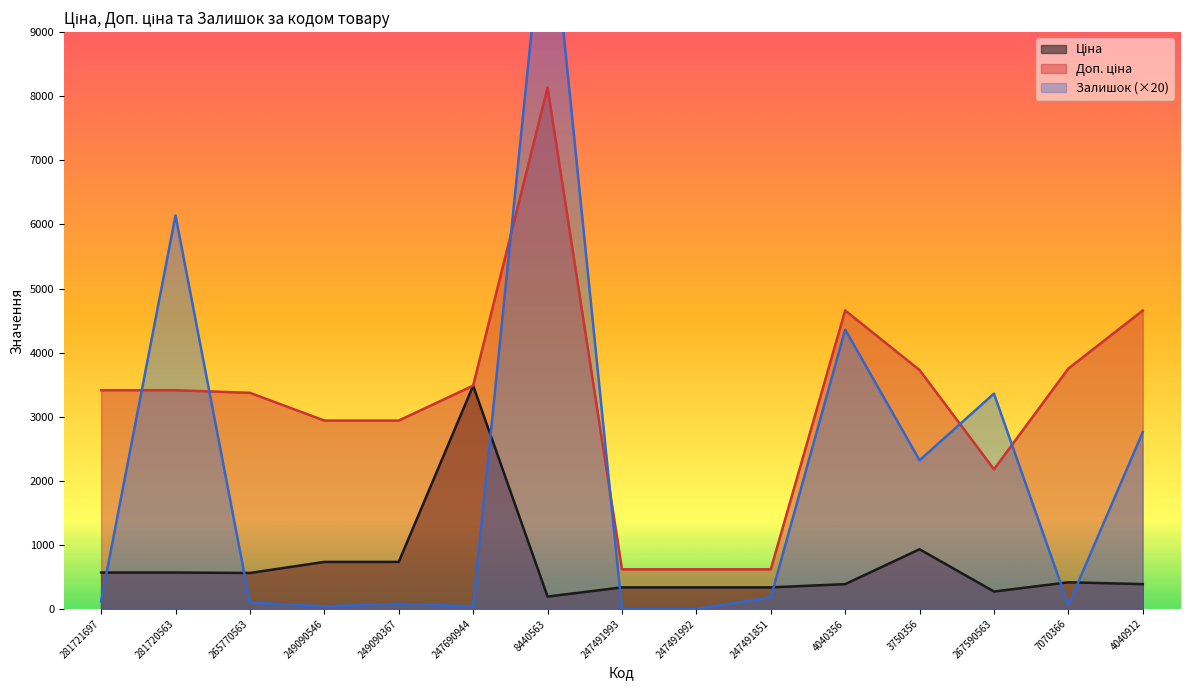

What is the minimum value for Доп. ціна?

619.0